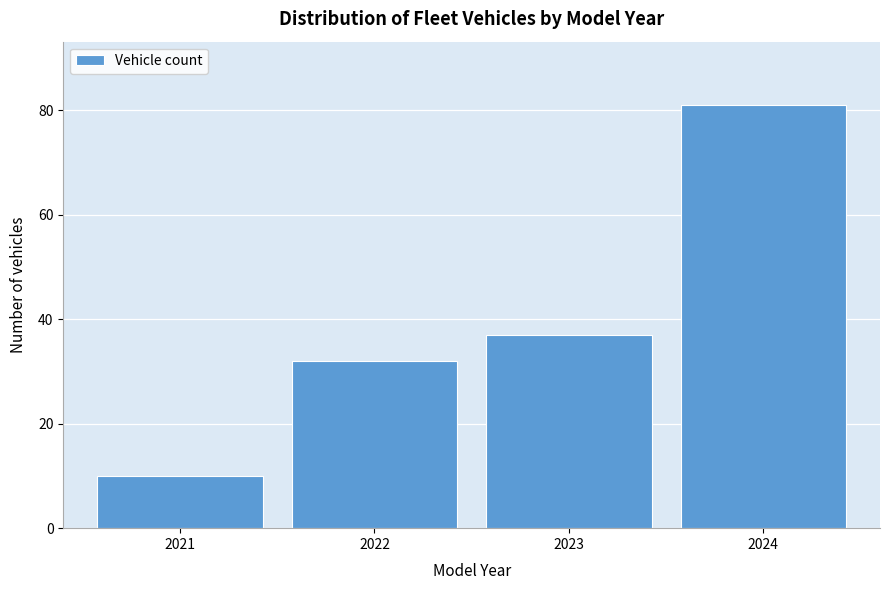

Reading left to right, list all the values displayed in this chart.

10	32	37	81